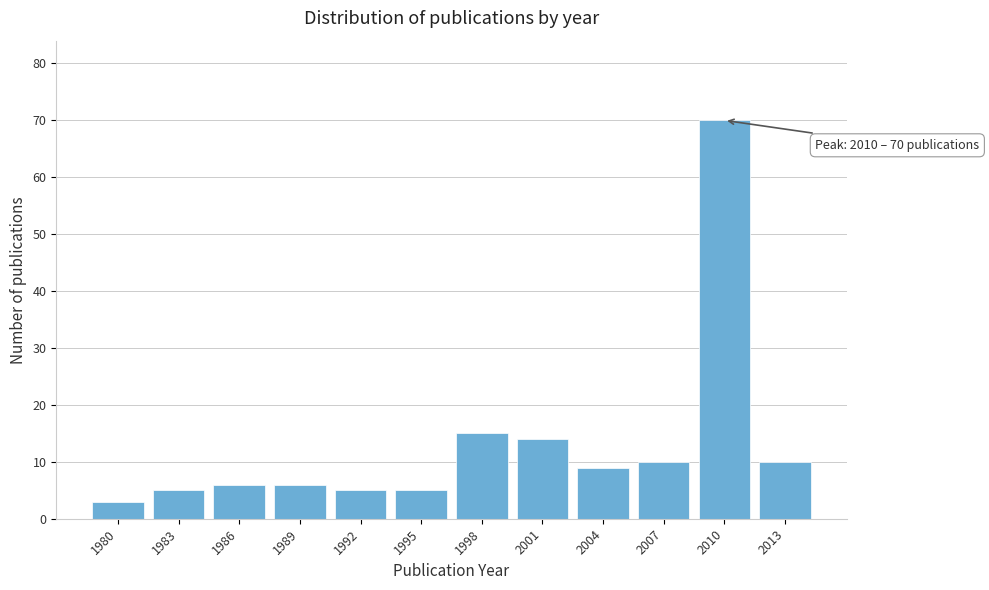

Reading left to right, what are all the values shown in this chart?

3	5	6	6	5	5	15	14	9	10	70	10